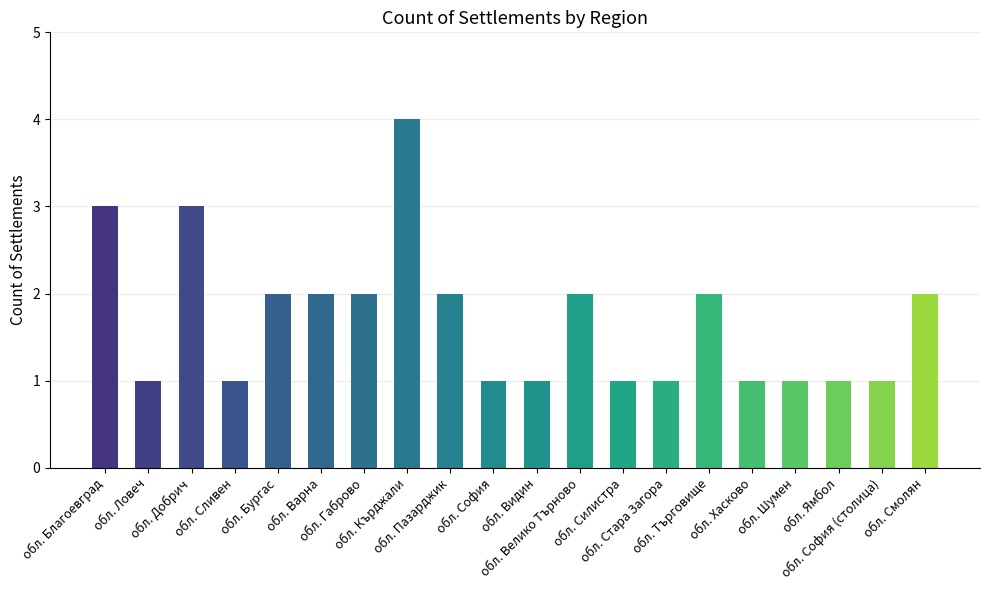

Between обл. Ямбол and обл. Пазарджик, which is larger?

обл. Пазарджик